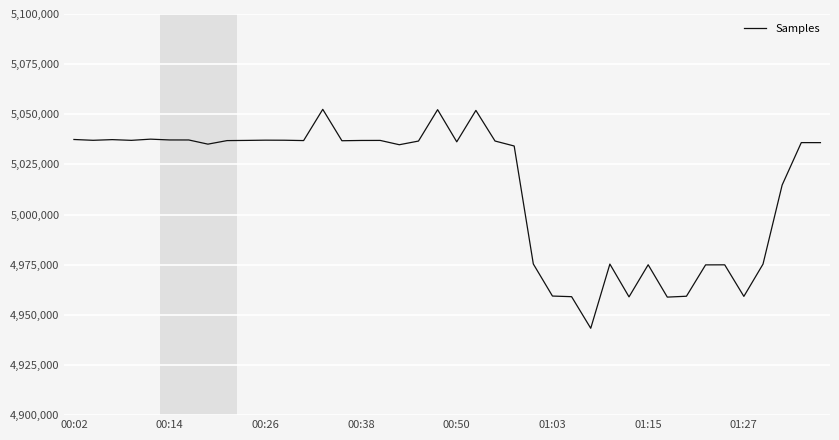

What is the difference between the maximum and minimum values?

109164